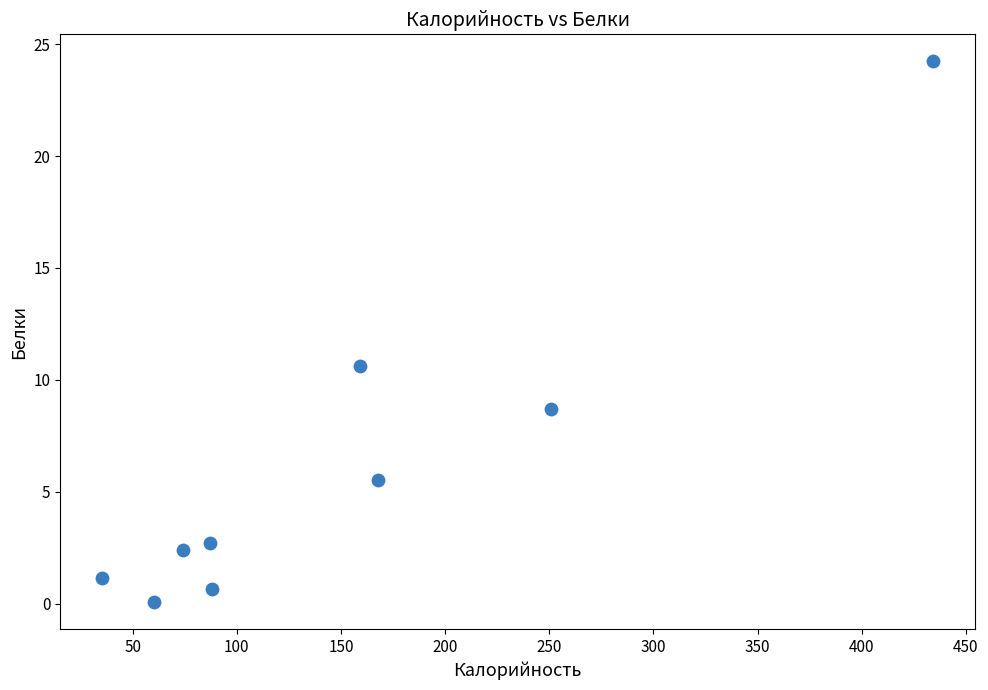

What Y value in the scatter plot is closest to 12?

10.6